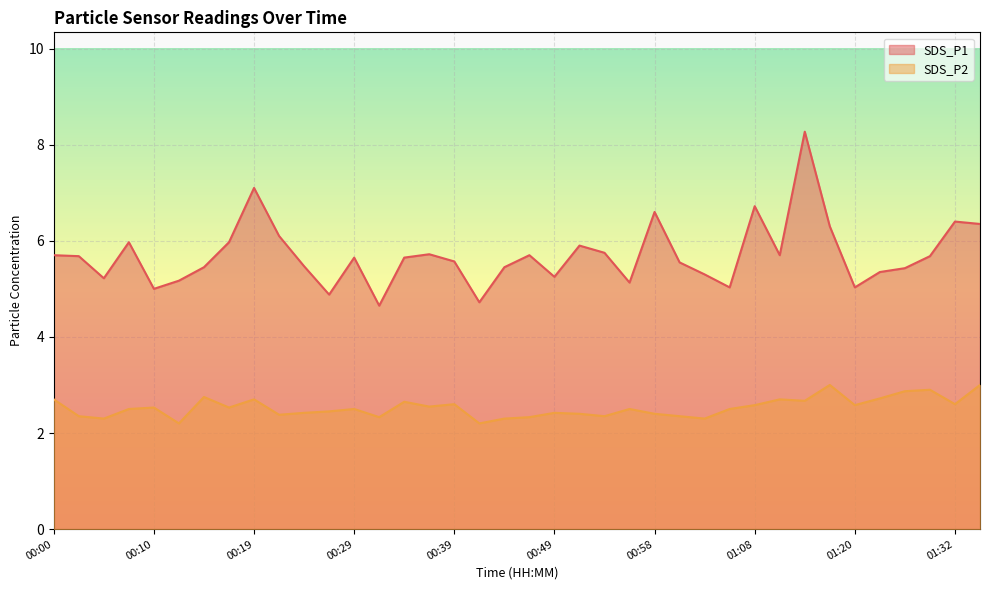

What position from the left is 00:05?

3